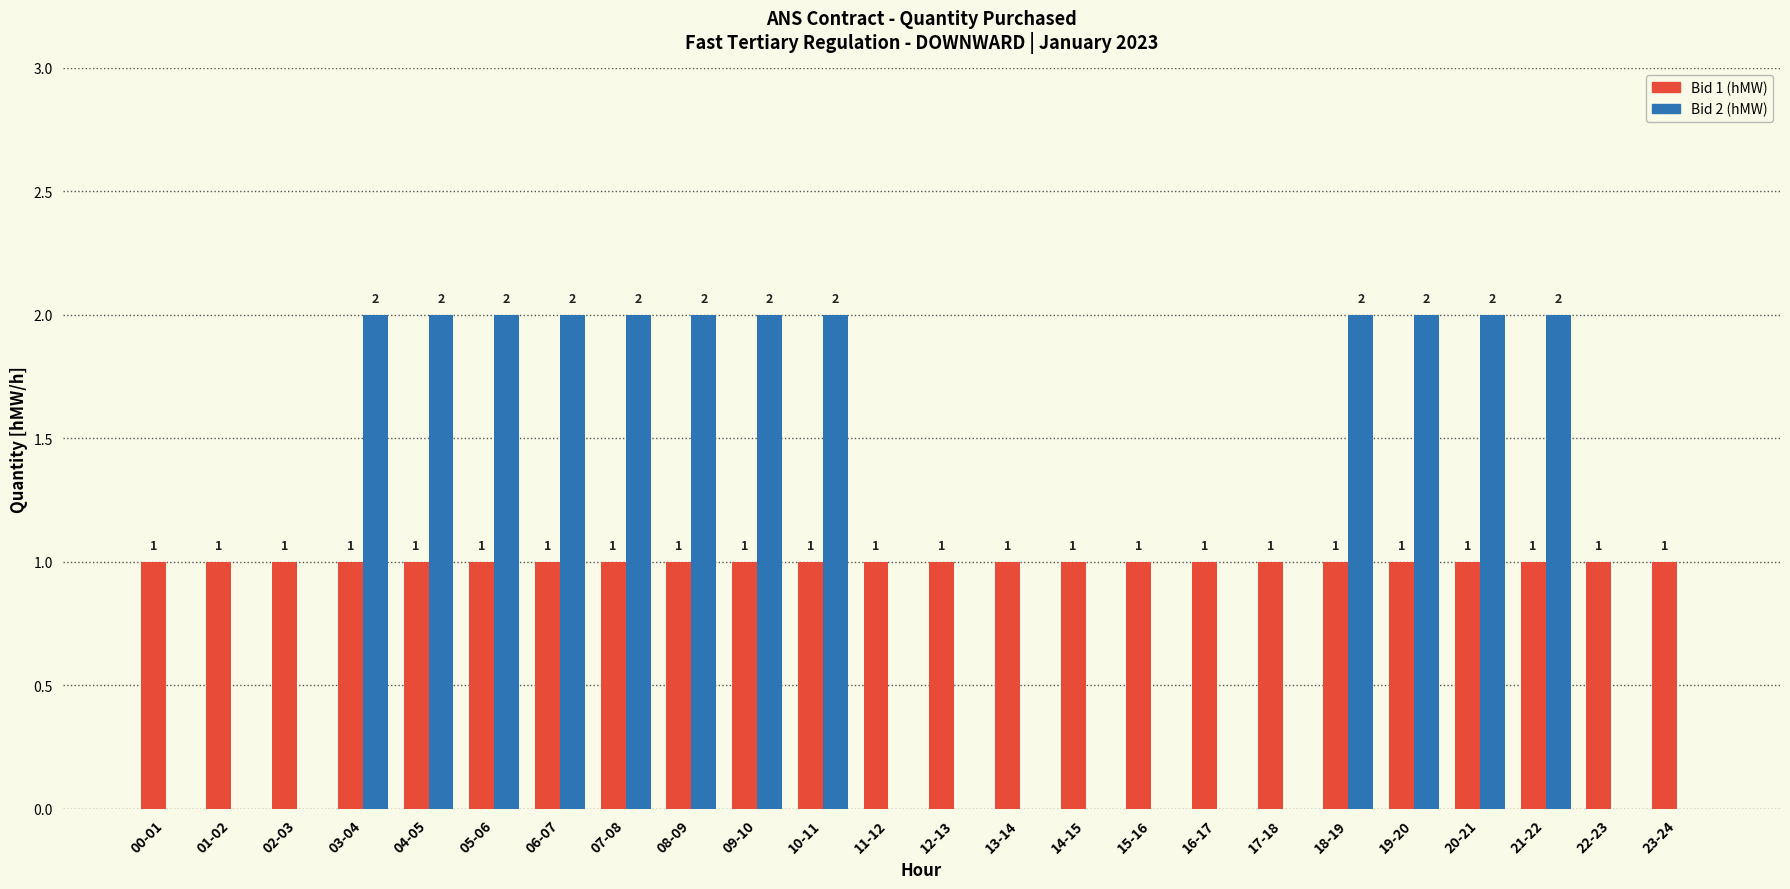

Is the value of Bid 2 (hMW) at 08-09 greater than the value of Bid 1 (hMW) at 20-21?

Yes